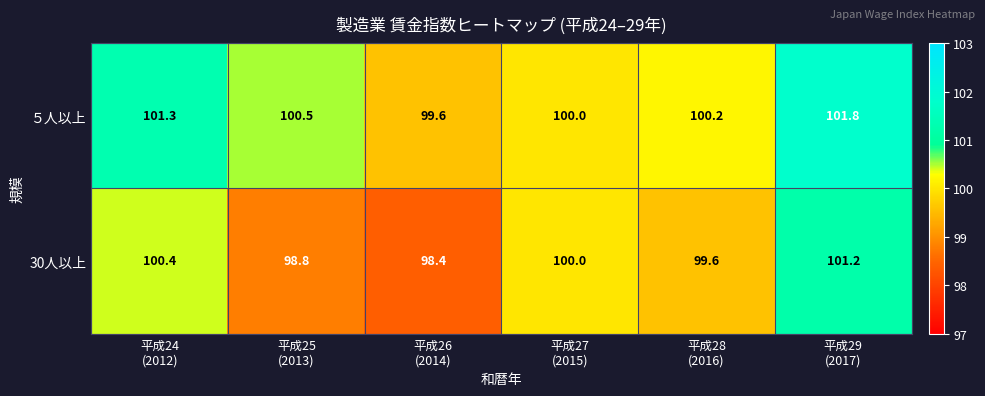

How many data points does each series have?

6